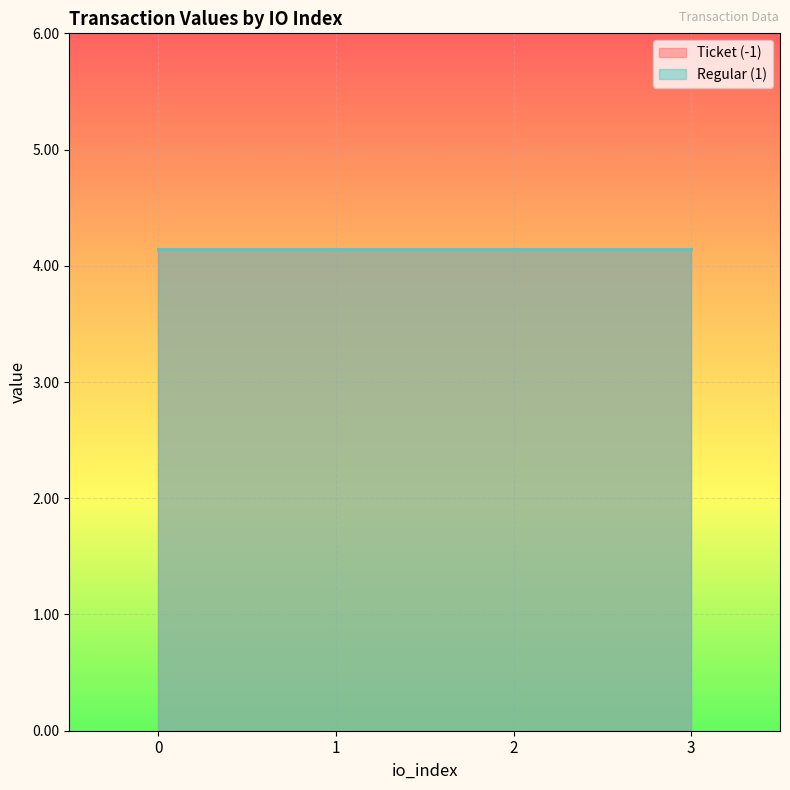

The value series shows 2.0 at 0. True or false?

False